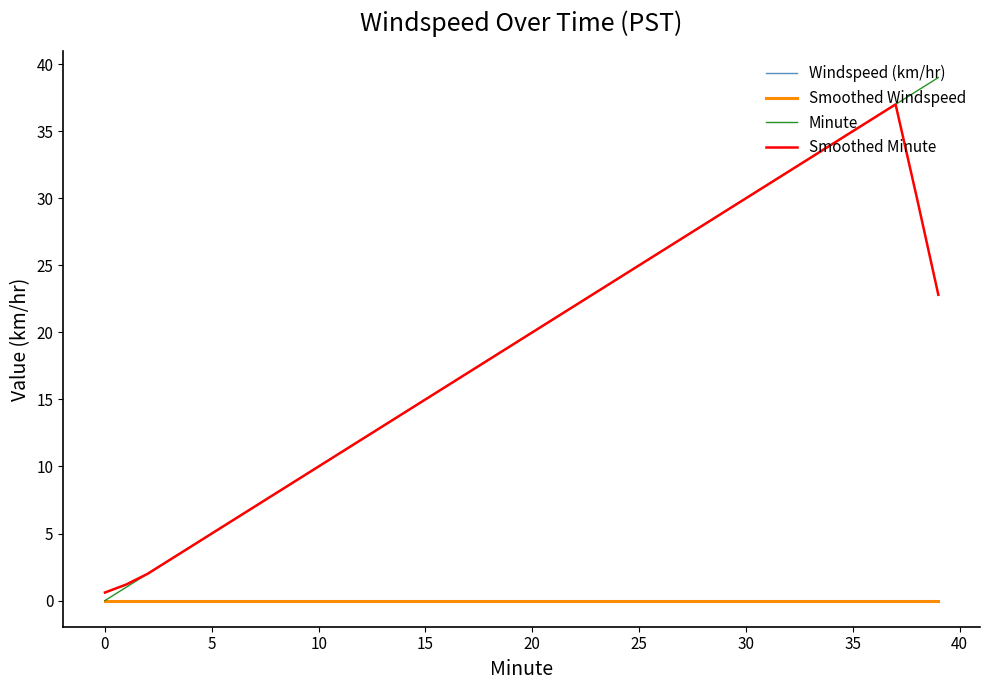

True or false: Smoothed Minute has more than 1 interior local peaks.

False